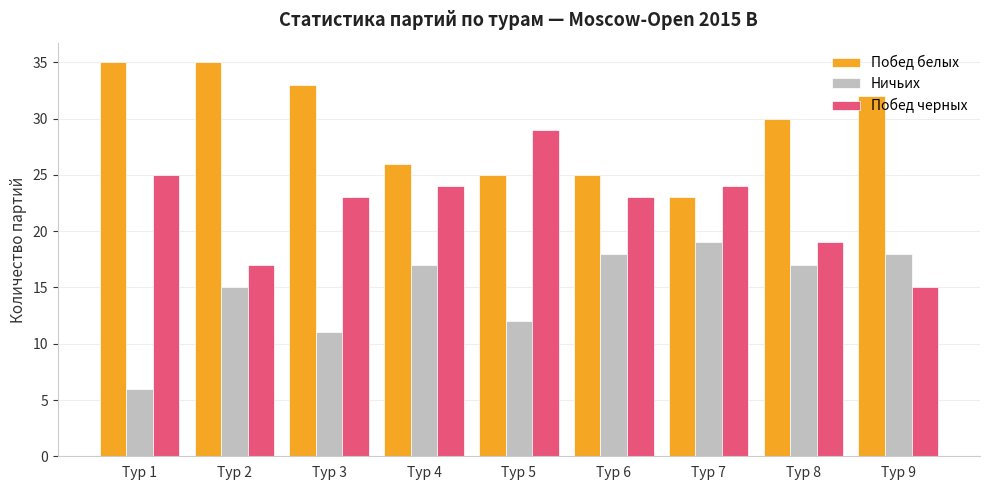

How many distinct data groups are displayed?

3